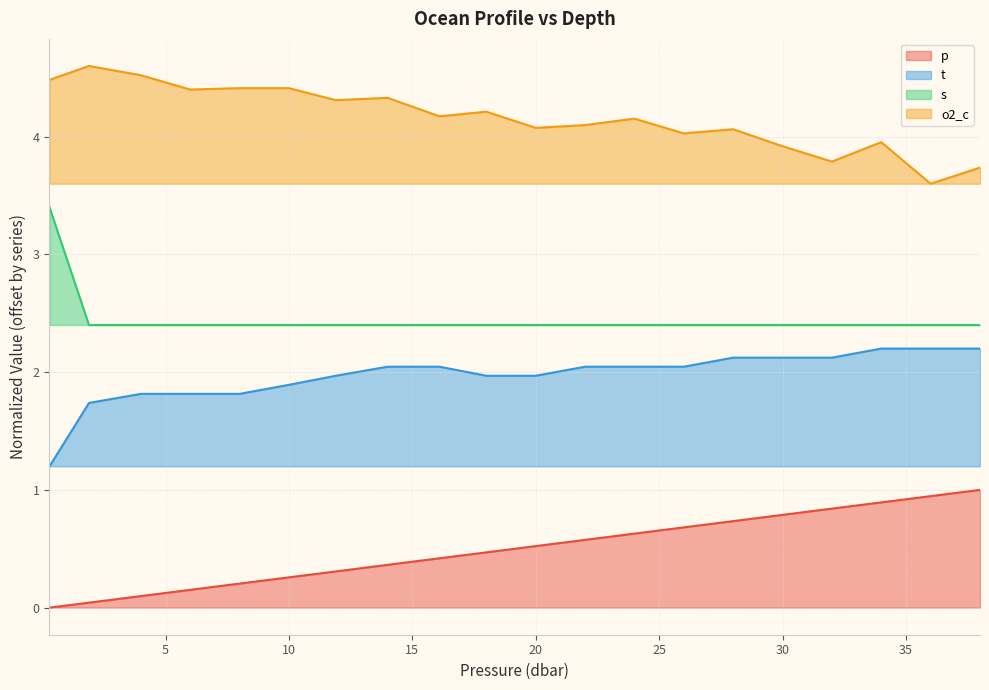

Where is s nearest to the value 2?

1.9